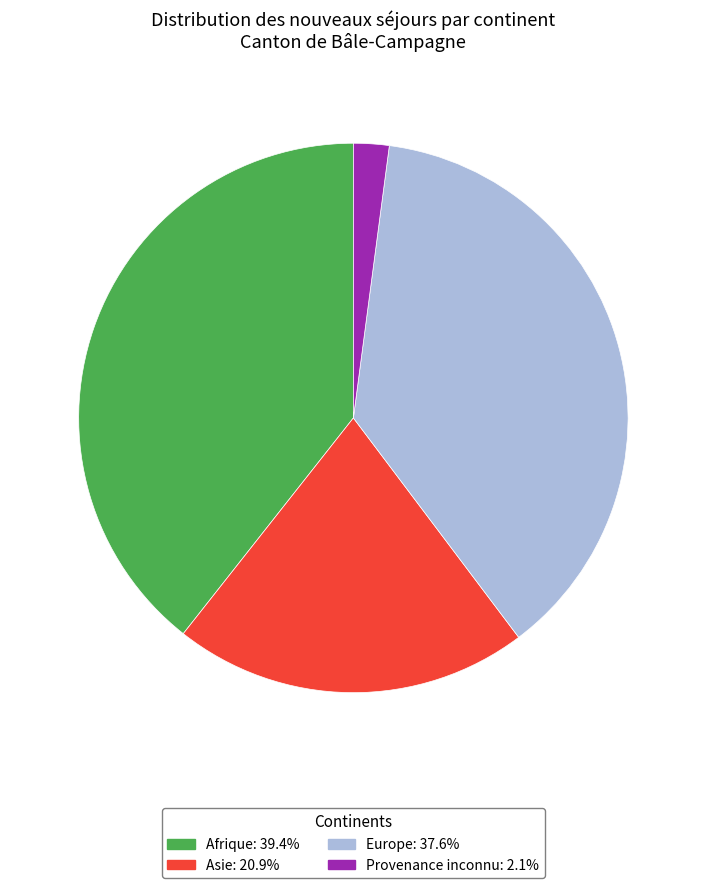

Do Asie and Provenance inconnu together represent more than half of the pie?

No